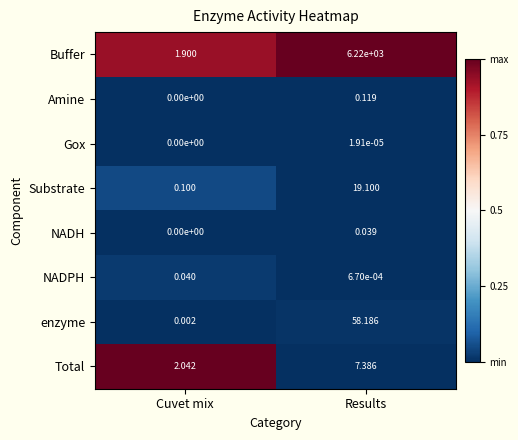

At which category does the chart reach its minimum across all series?

Cuvet mix